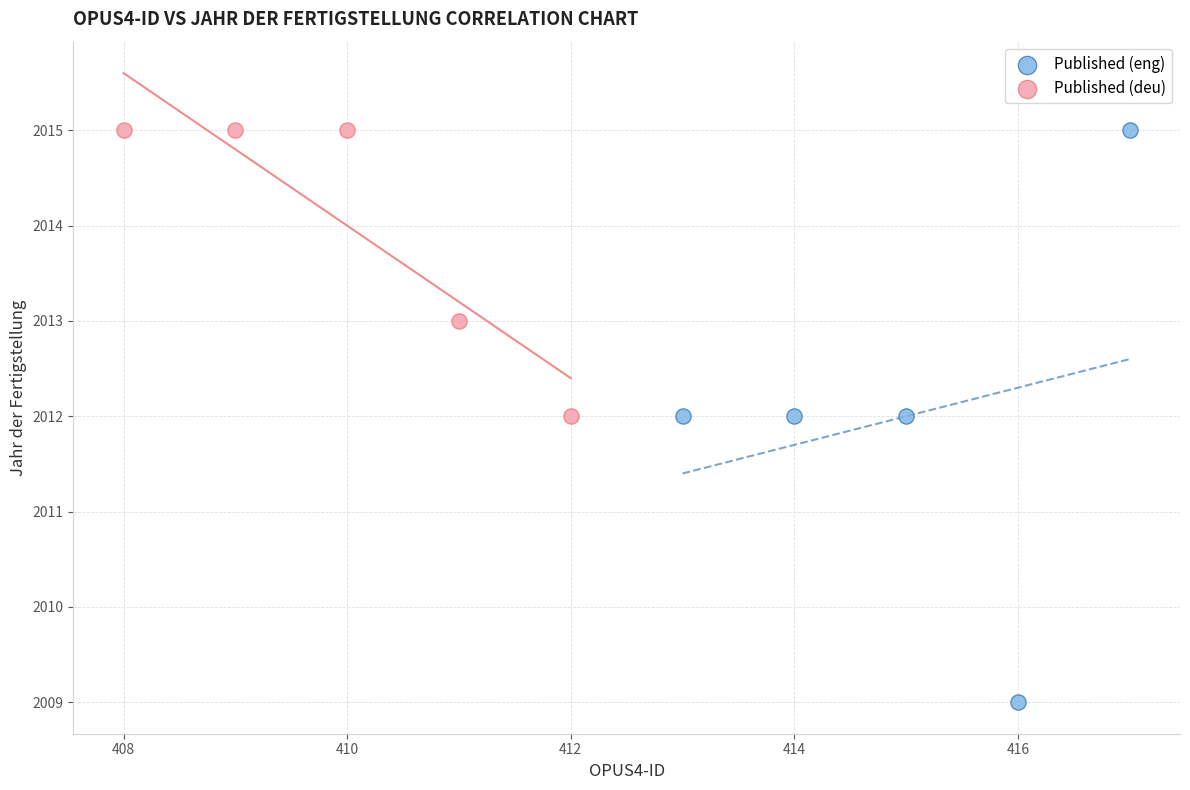

Which series reaches the minimum Y coordinate?

Published (eng)